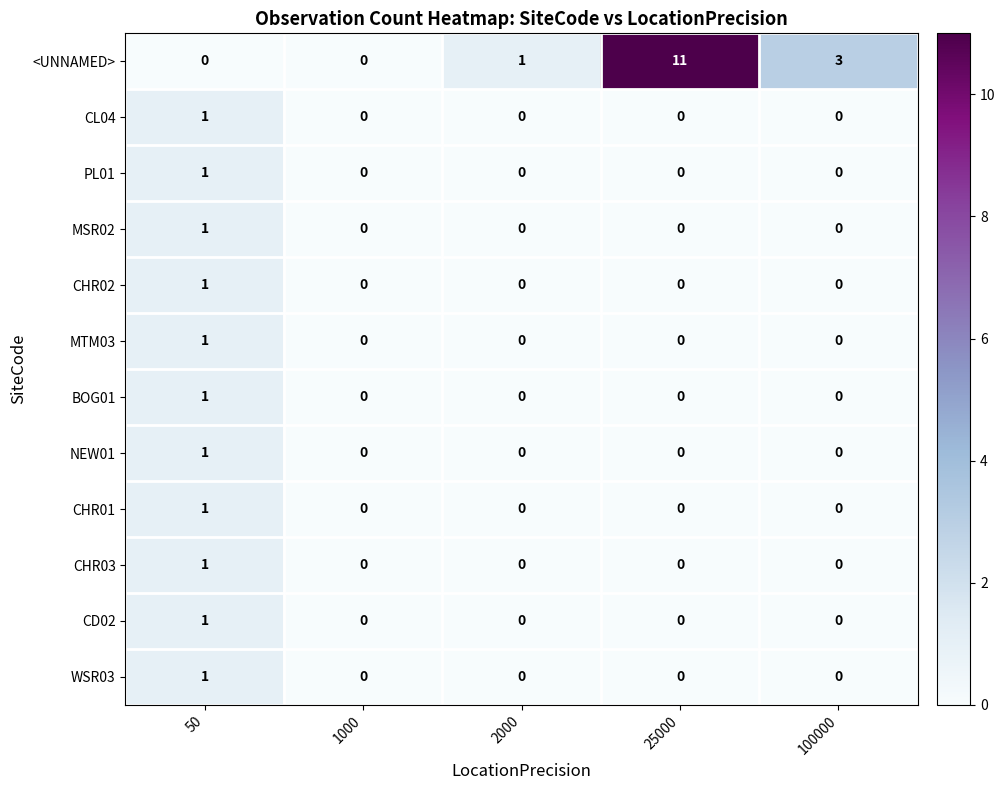

How many data points does each series have?

5